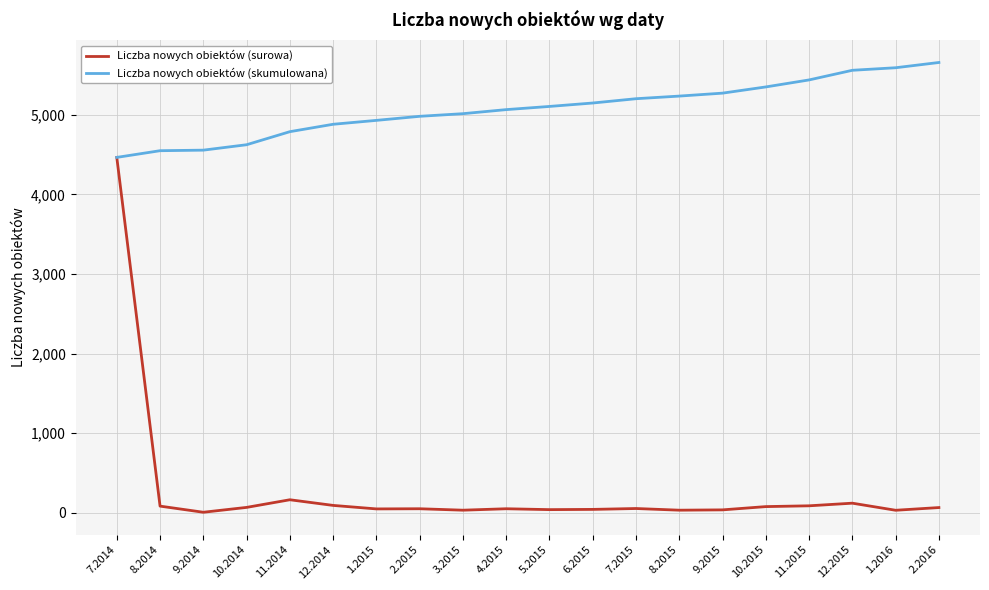

Does the chart display data point markers on the line(s)?

No